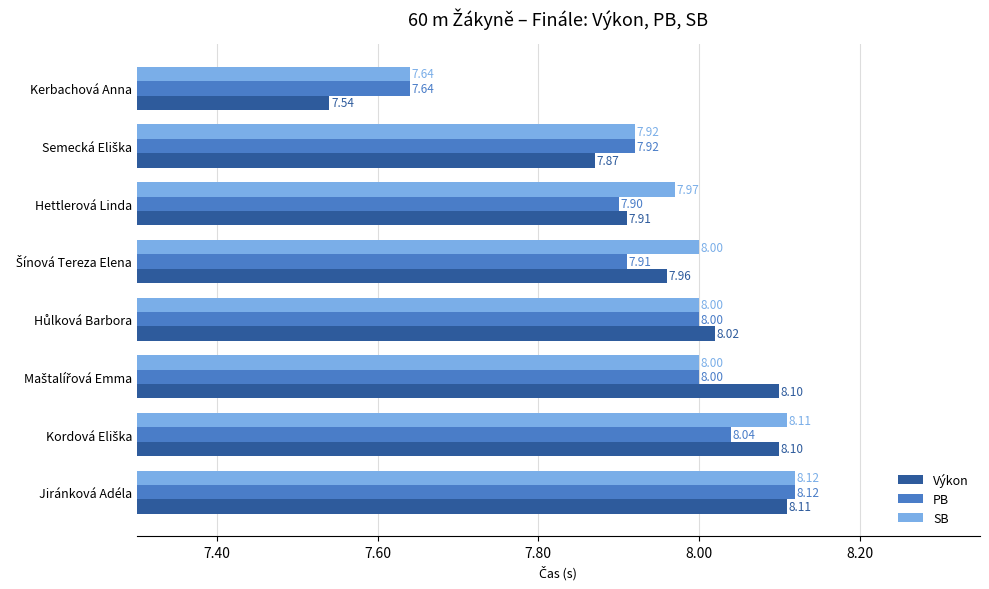

At which label is PB closest to 7?

Kerbachová Anna